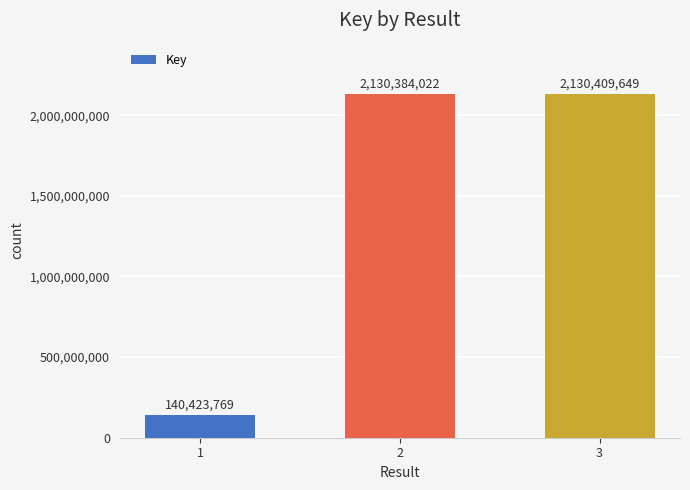

Rank the categories by value from lowest to highest.

1, 2, 3